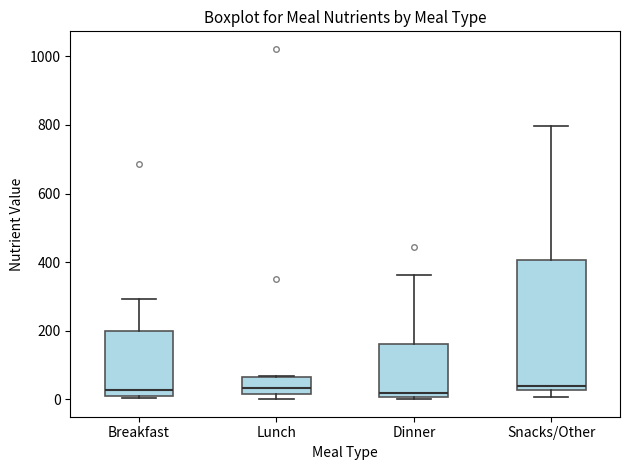

Reading left to right, transcribe this box plot: for each box, give where its median line is, the range the box spans, and where its two whiskers end, as read against the y-axis. The values are not printed on the chart, so give them approximately, as read against the axis.

Breakfast: median 20, box 0 to 200, whiskers 0 (just below the box's lower edge) to 300
Lunch: median 40, box 20 to 60, whiskers 0 to 60
Dinner: median 20, box 0 to 160, whiskers 0 to 360
Snacks/Other: median 40, box 20 to 400, whiskers 0 to 800